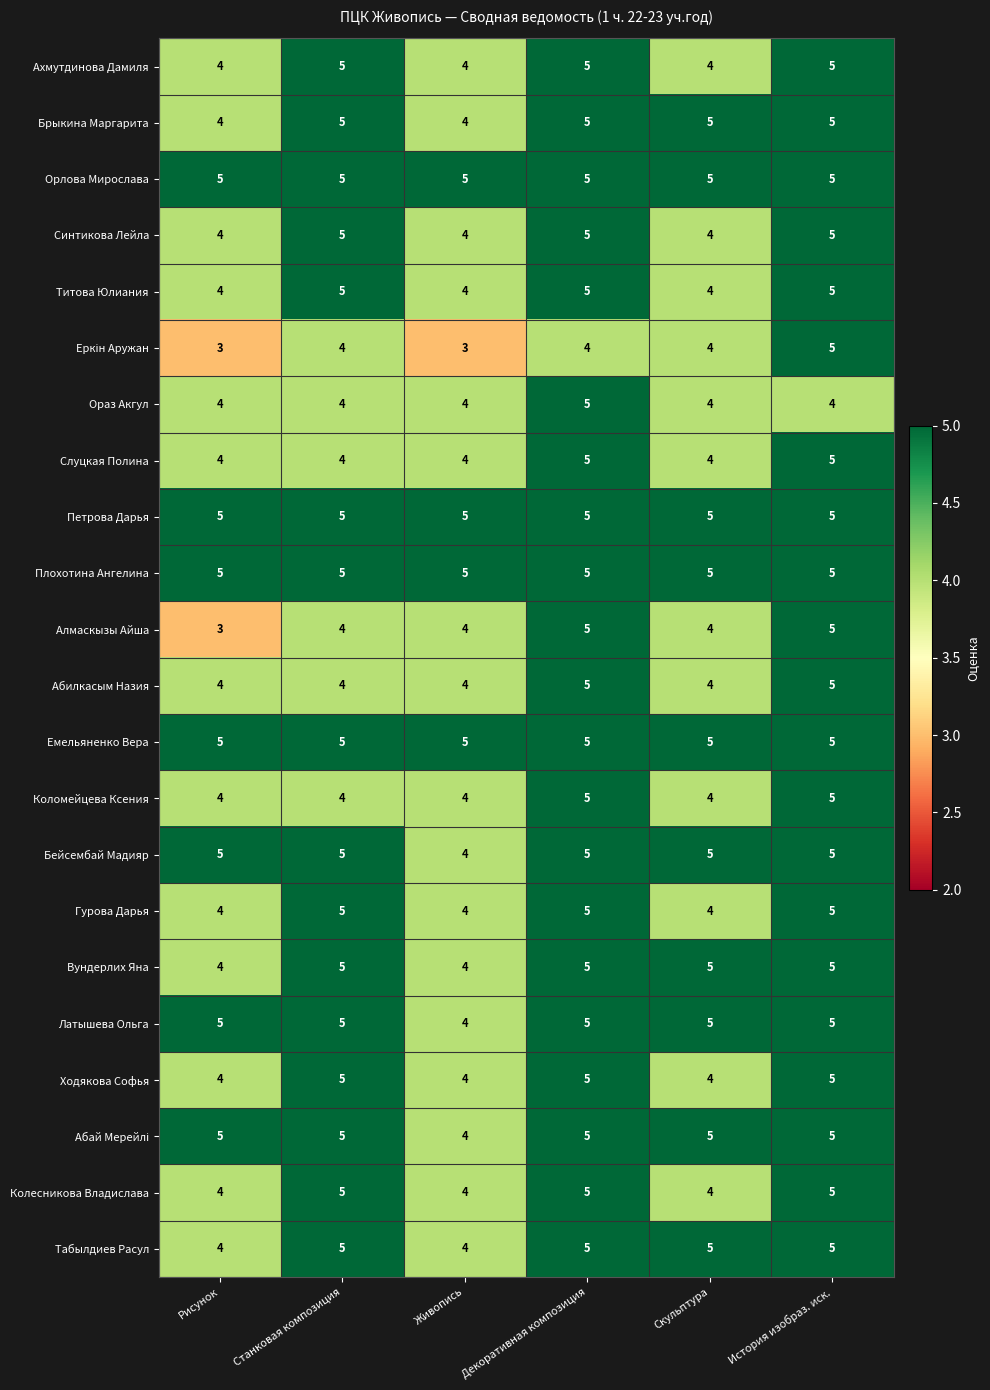

What is the sum of all Ходякова Софья values?

27